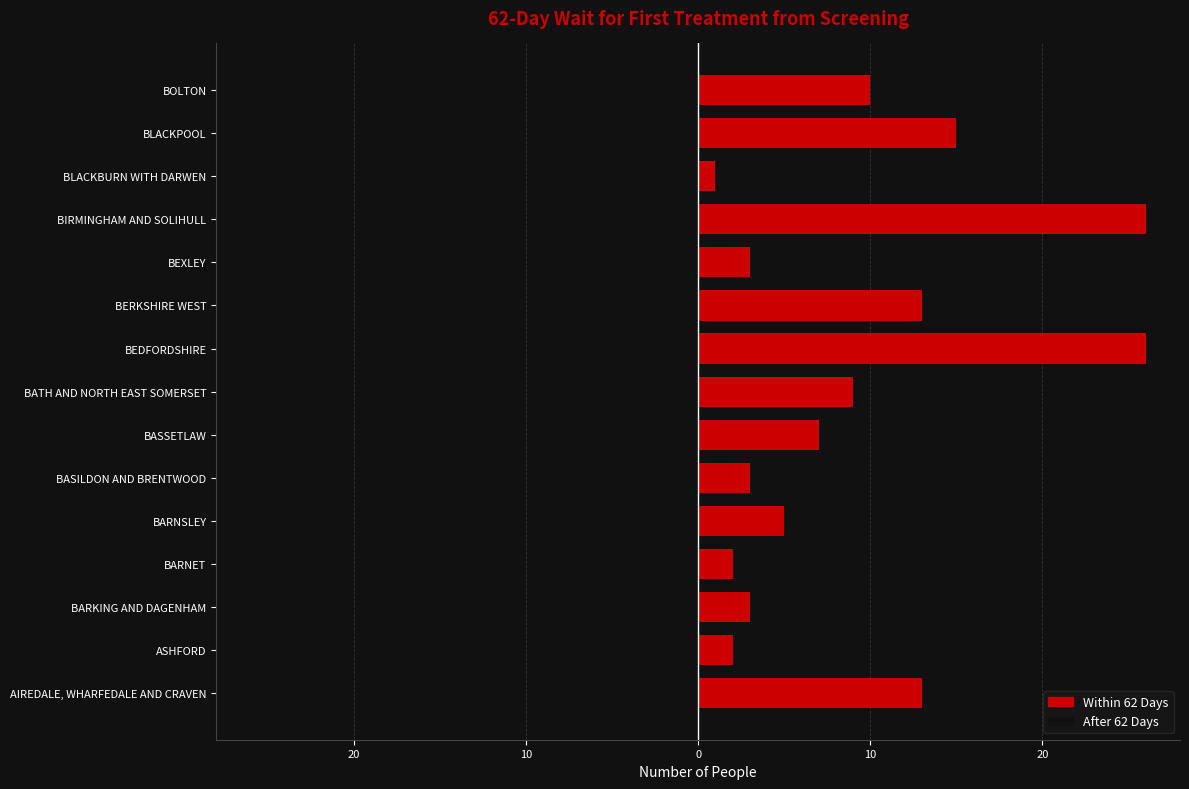

List the series in order of their overall mean, highest first.

Within 62 Days, After 62 Days